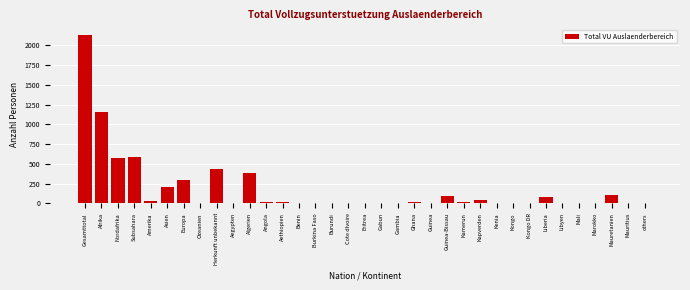

True or false: the data shows 389 at Algerien.

True